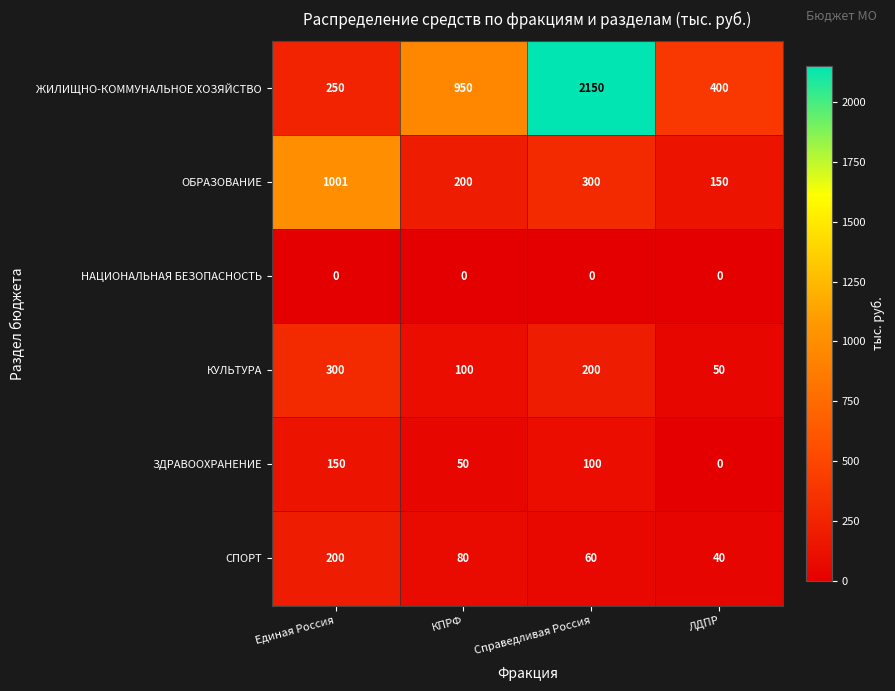

Rank the series by their maximum value, from highest to lowest.

ЖИЛИЩНО-КОММУНАЛЬНОЕ ХОЗЯЙСТВО, ОБРАЗОВАНИЕ, КУЛЬТУРА, СПОРТ, ЗДРАВООХРАНЕНИЕ, НАЦИОНАЛЬНАЯ БЕЗОПАСНОСТЬ